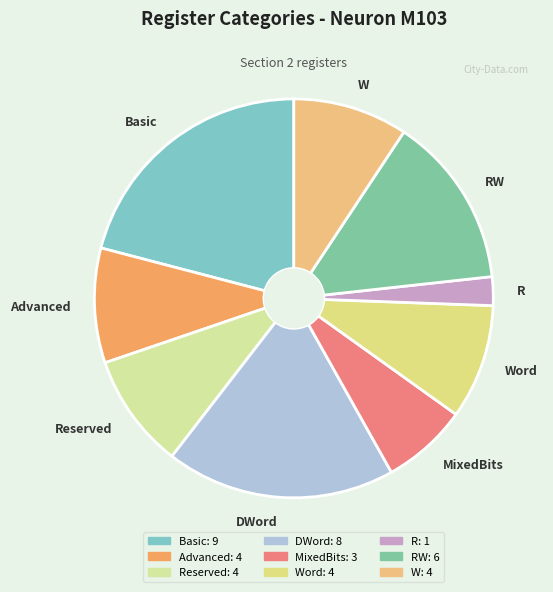

What is the smallest slice in the pie chart?

R